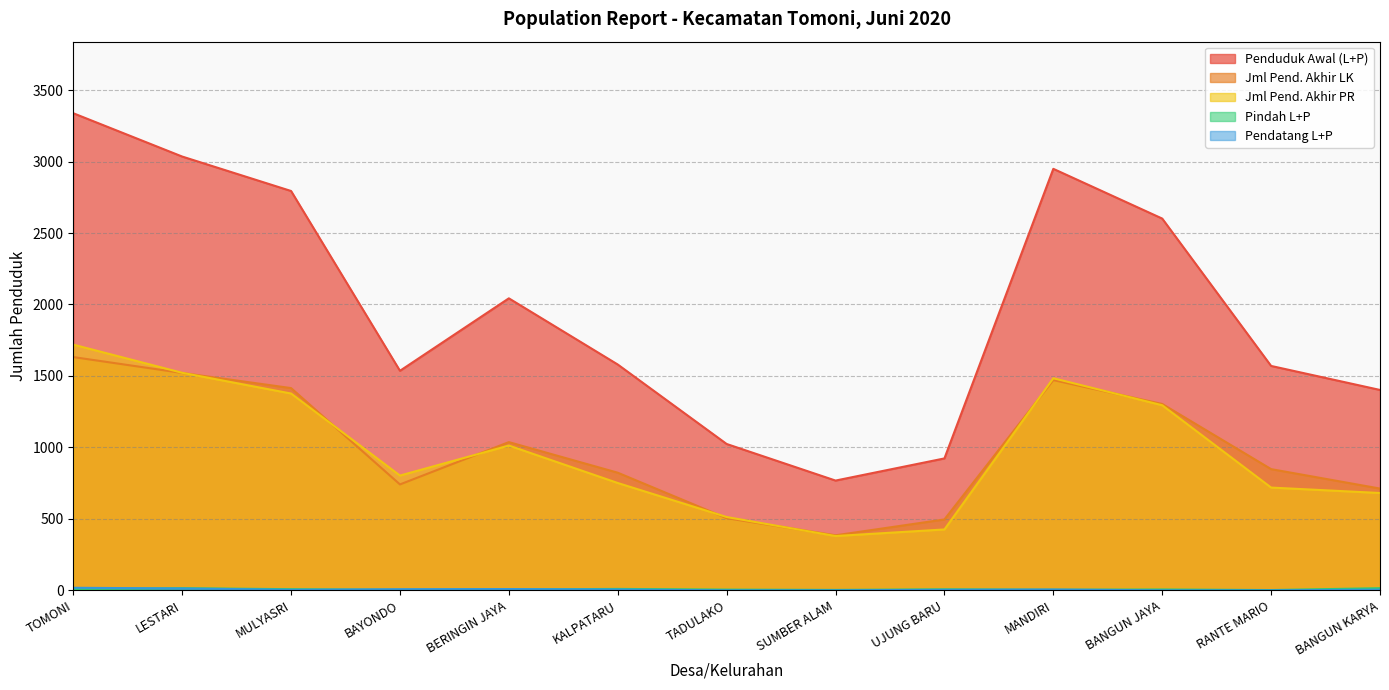

Reading left to right, extract all data points from this chart.

Penduduk Awal (L+P): 3338	3035	2794	1536	2043	1580	1024	768	923	2949	2601	1570	1402
Jml Pend. Akhir LK: 1632	1521	1415	741	1037	823	505	385	496	1471	1304	848	712
Jml Pend. Akhir PR: 1719	1522	1377	803	1013	751	513	380	426	1484	1295	719	681
Pindah L+P: 10	15	8	3	6	10	5	3	7	4	6	2	15
Pendatang L+P: 18	13	4	8	9	6	0	0	4	6	0	0	5